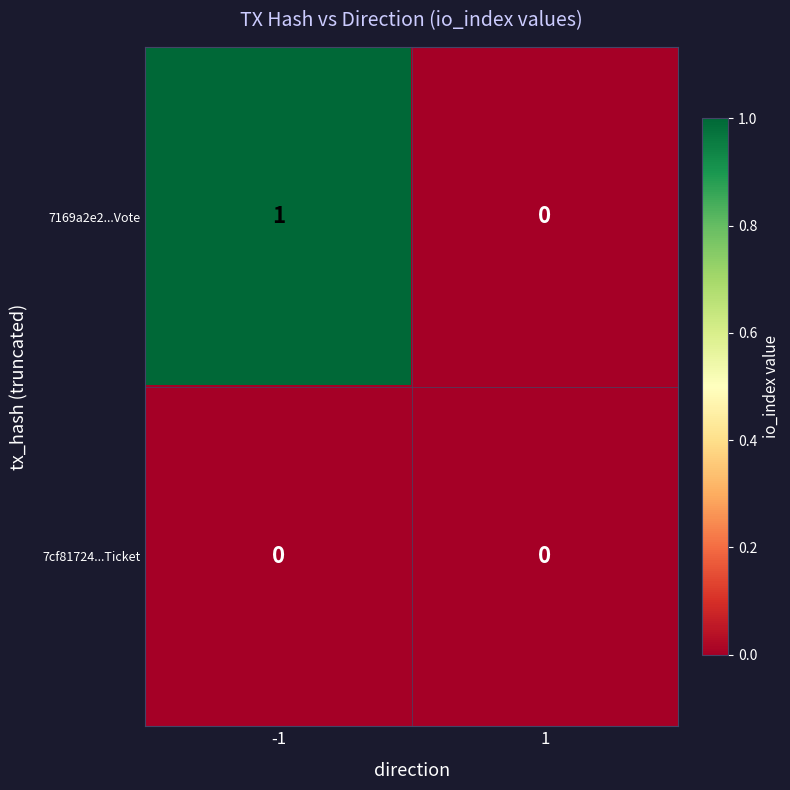

Which series has the widest spread of values?

7169a2e2...Vote